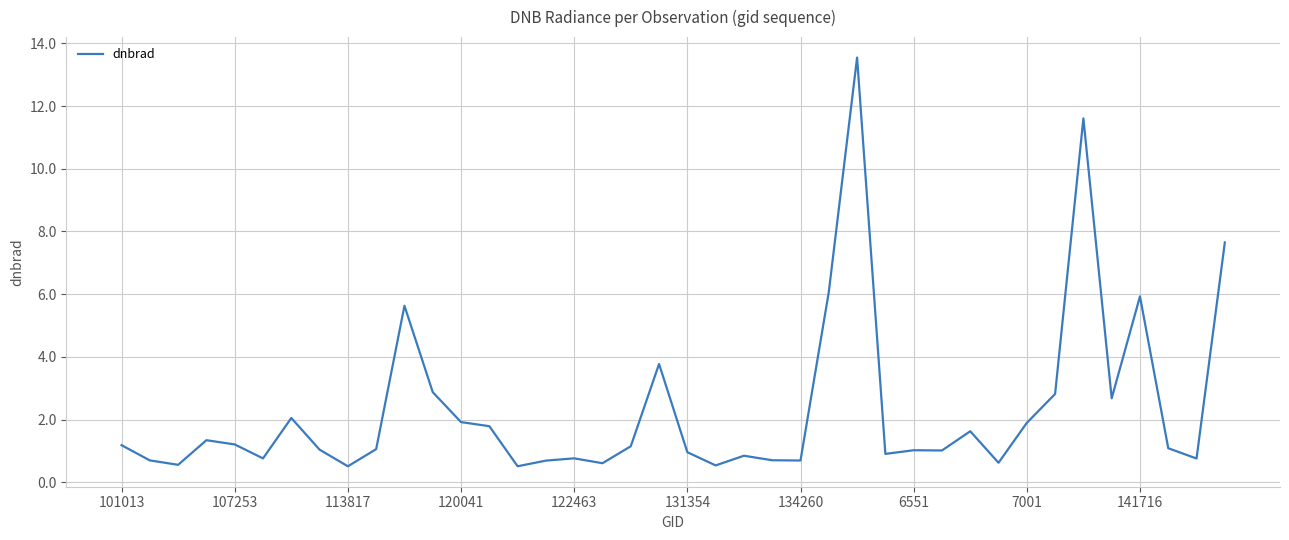

What is the greatest value displayed?

13.5